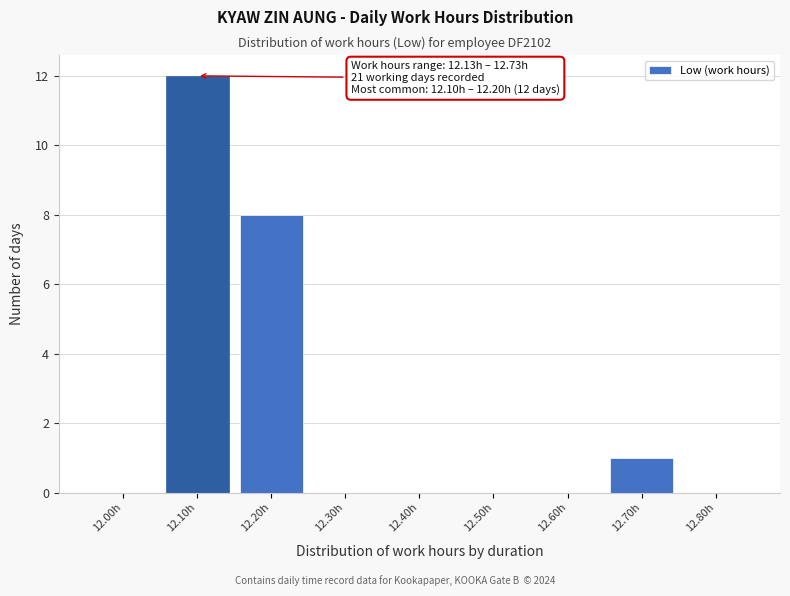

Reading right to left, extract all data points from this chart.

12.80h=0	12.70h=1	12.60h=0	12.50h=0	12.40h=0	12.30h=0	12.20h=8	12.10h=12	12.00h=0